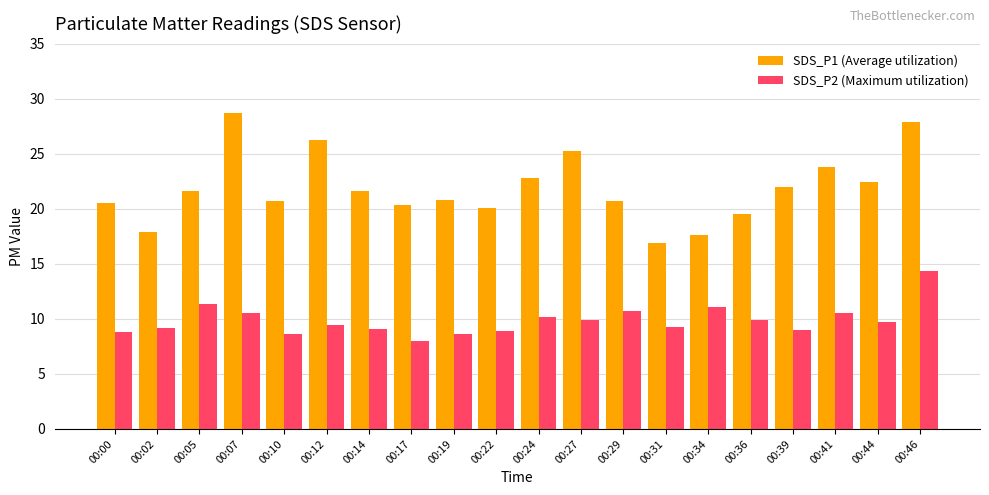

At which label does SDS_P1 (Average utilization) reach its peak?

00:07